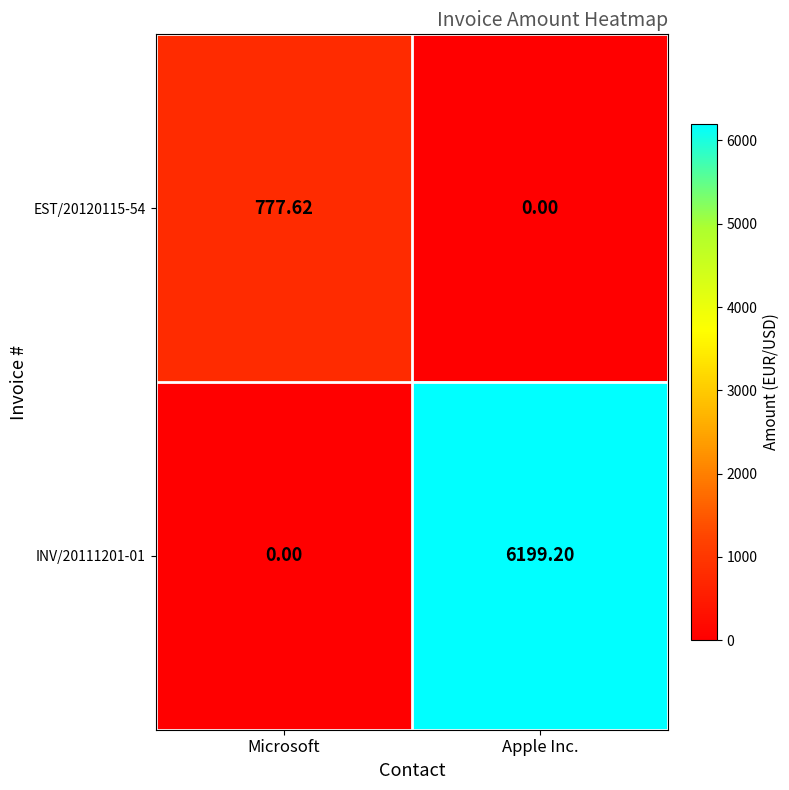

At which label does INV/20111201-01 reach its minimum?

Microsoft